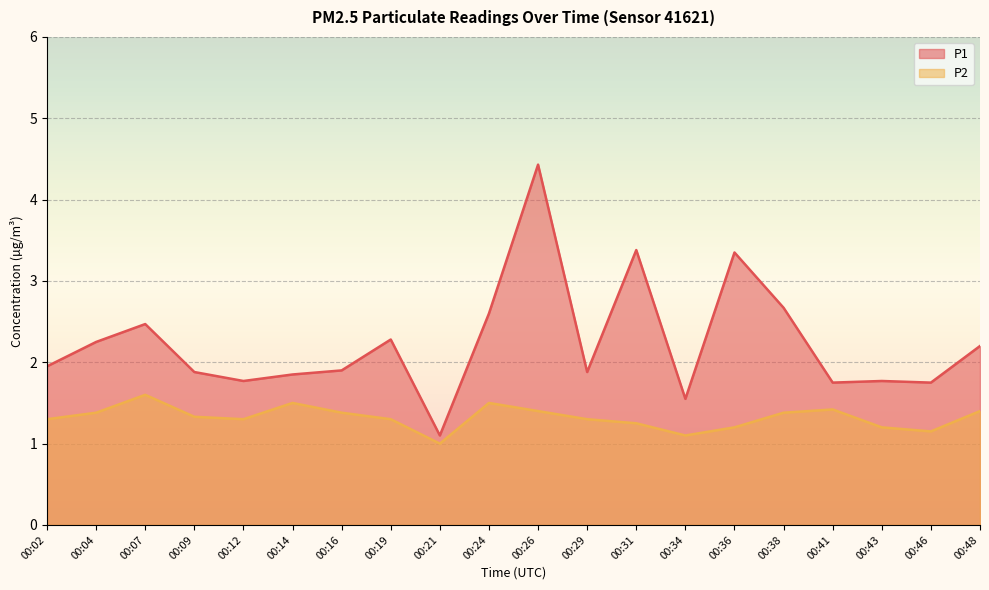

Which category has the highest value in the P1 series?

00:26